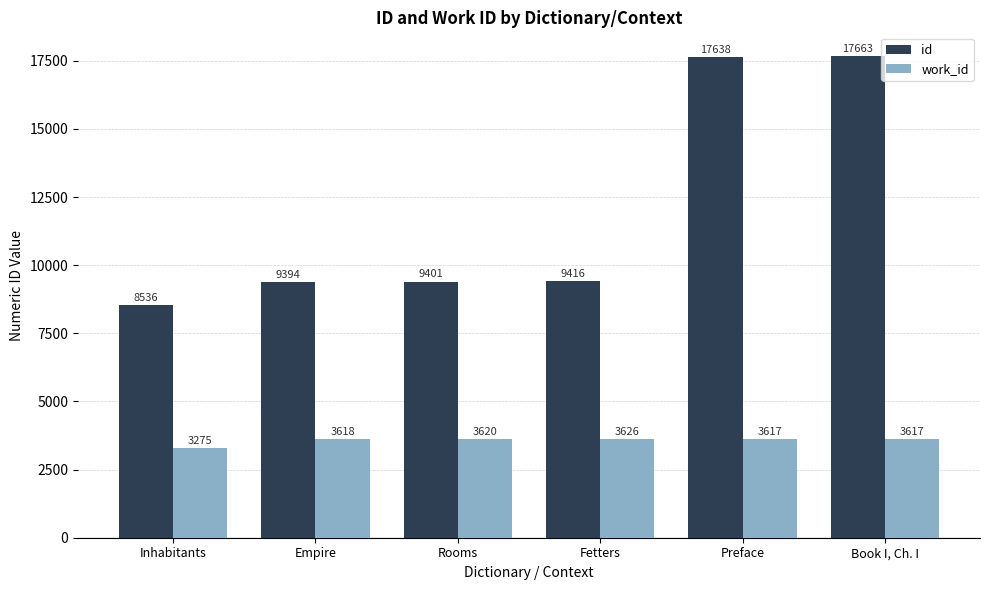

What is the spread (max minus min) of values at Inhabitants?

5261